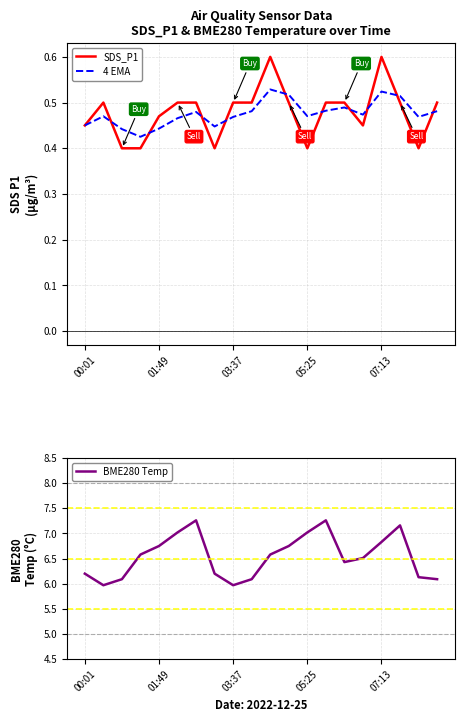

What is the approximate value of BME280 Temp at 18?

6.1